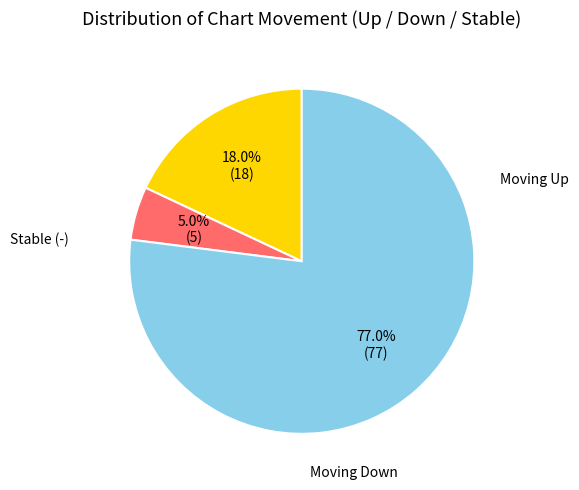

Does any single category account for the majority?

Yes